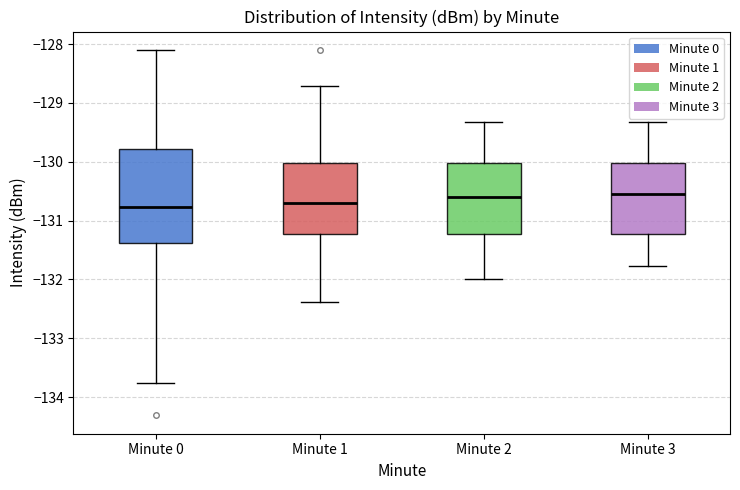

Reading left to right, read every box against the y-axis: the position of its median line, the range the box covers, and the ends of its whiskers. The values are not printed on the chart, so give them approximately, as read against the axis.

Minute 0: median -130.8, box -131.4 to -129.8, whiskers -133.8 to -128.1
Minute 1: median -130.7, box -131.2 to -130.0, whiskers -132.4 to -128.7
Minute 2: median -130.6, box -131.2 to -130.0, whiskers -132.0 to -129.3
Minute 3: median -130.5, box -131.2 to -130.0, whiskers -131.8 to -129.3